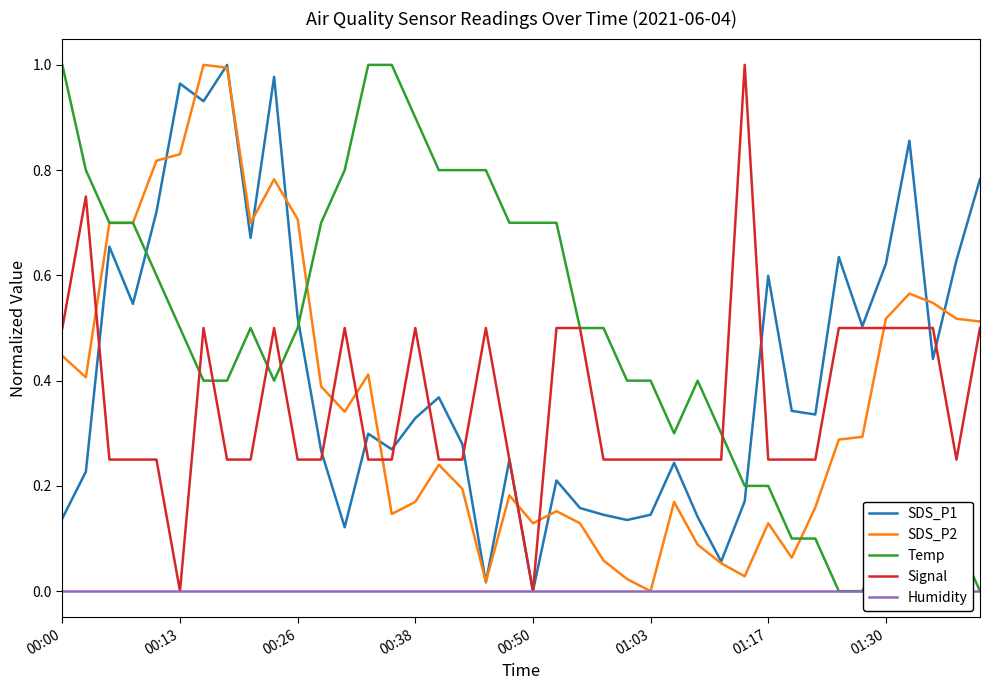

Where is SDS_P1 nearest to the value 0?

00:50